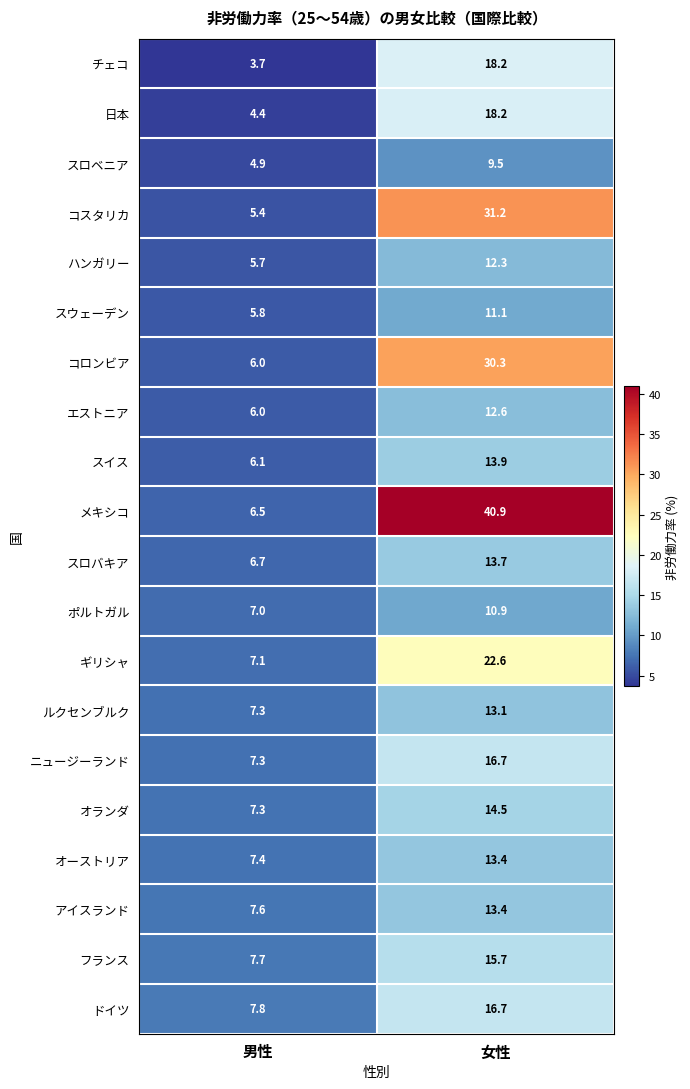

What is the difference between the maximum and minimum values in the ギリシャ series?

15.5